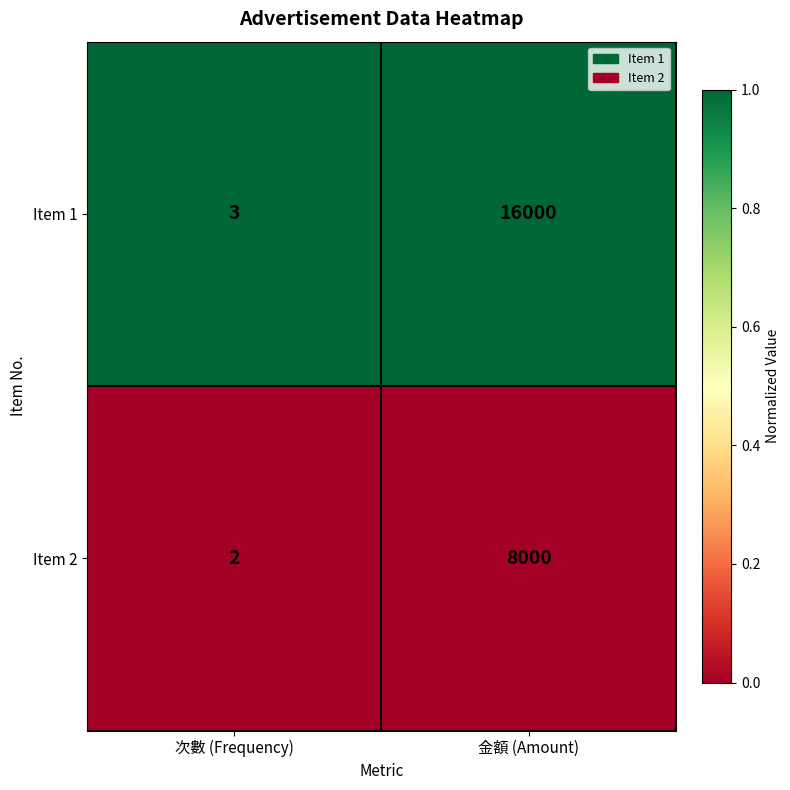

Which series has the largest range (max minus min)?

Item 1